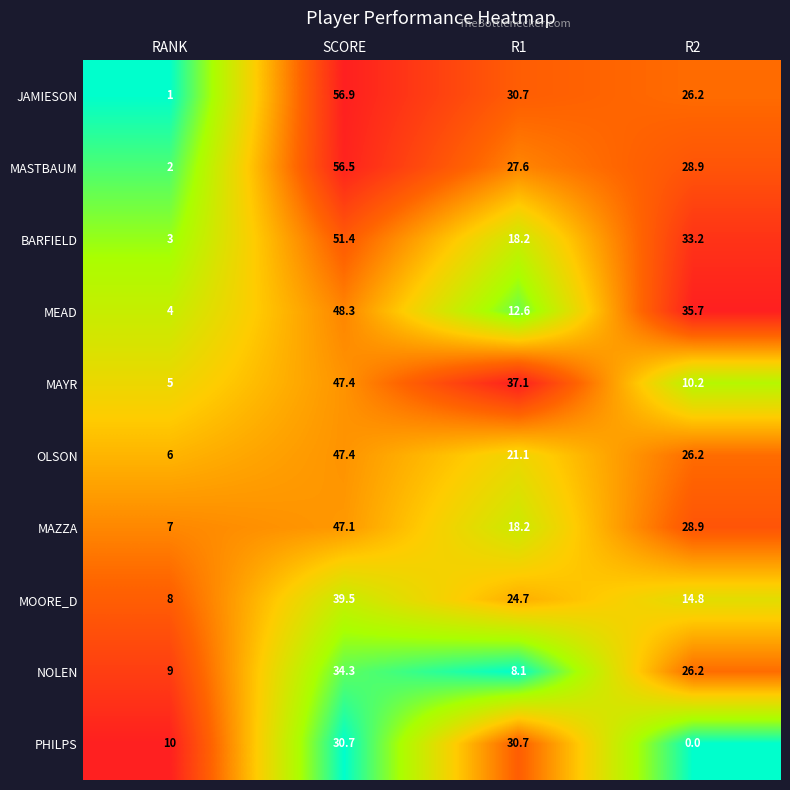

What is the difference between the highest and lowest values at SCORE?

26.2